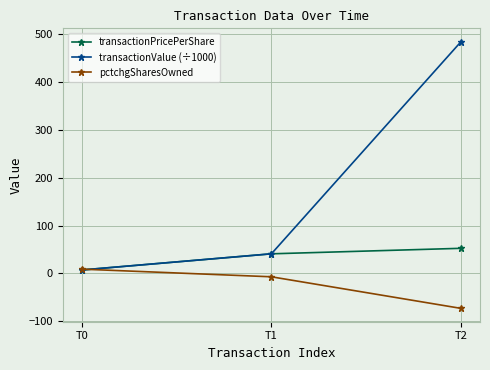

List the series in order of their overall mean, lowest first.

pctchgSharesOwned, transactionPricePerShare, transactionValue (÷1000)